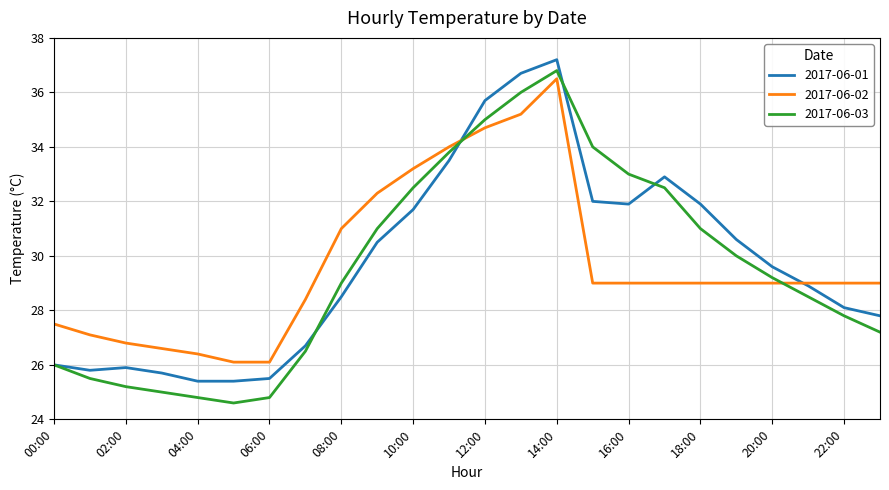

Which series has the widest spread of values?

2017-06-03